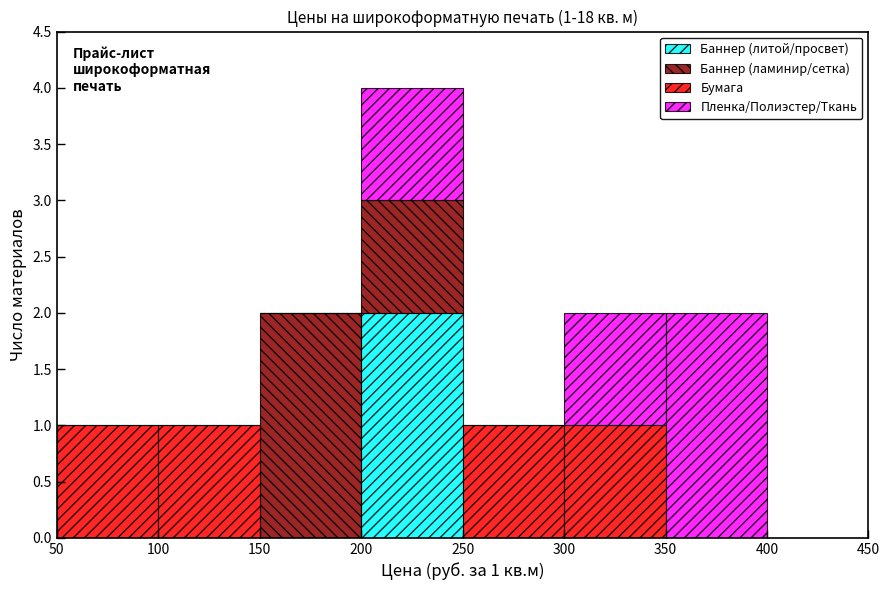

Which range on the x-axis has the tallest stacked bar (by total height)?

200 to 250